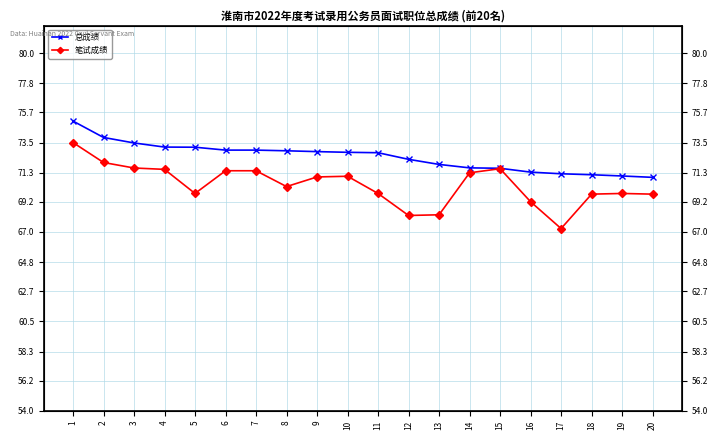

The 总成绩 series shows 15.3 at 10. True or false?

False